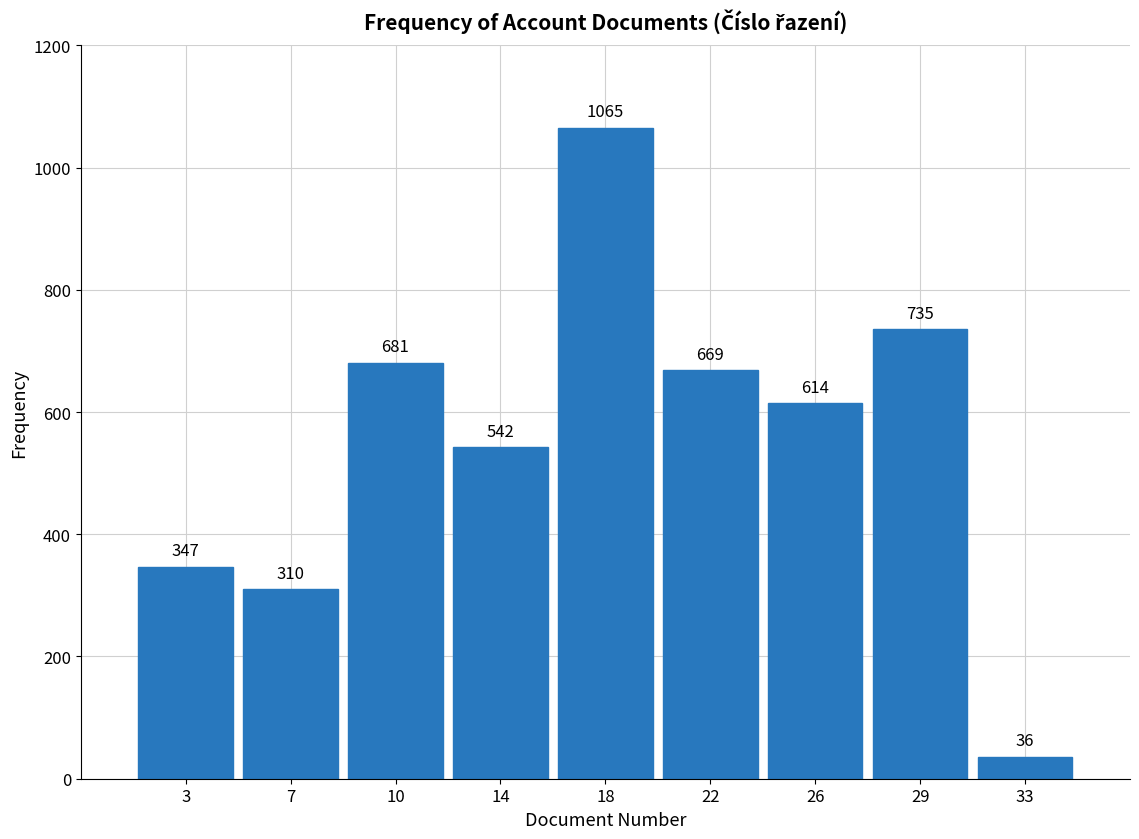

Reading right to left, what are all the values shown in this chart?

36	735	614	669	1065	542	681	310	347